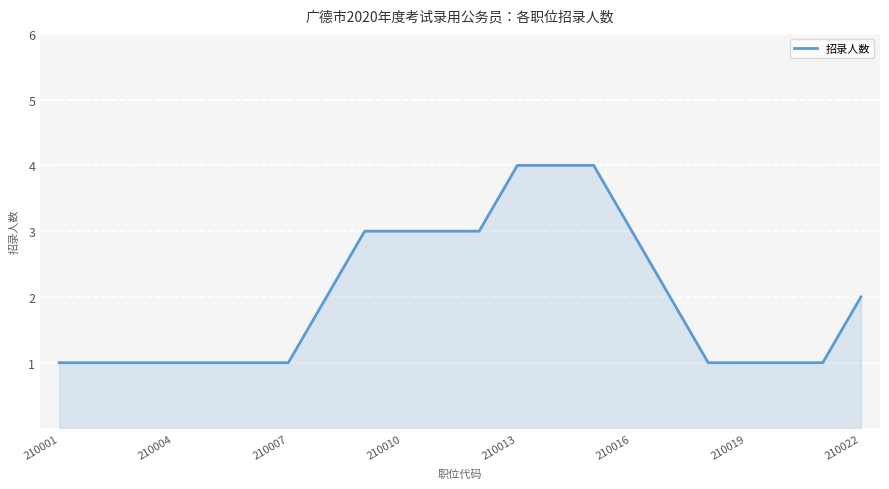

What is the maximum value shown in the chart?

4